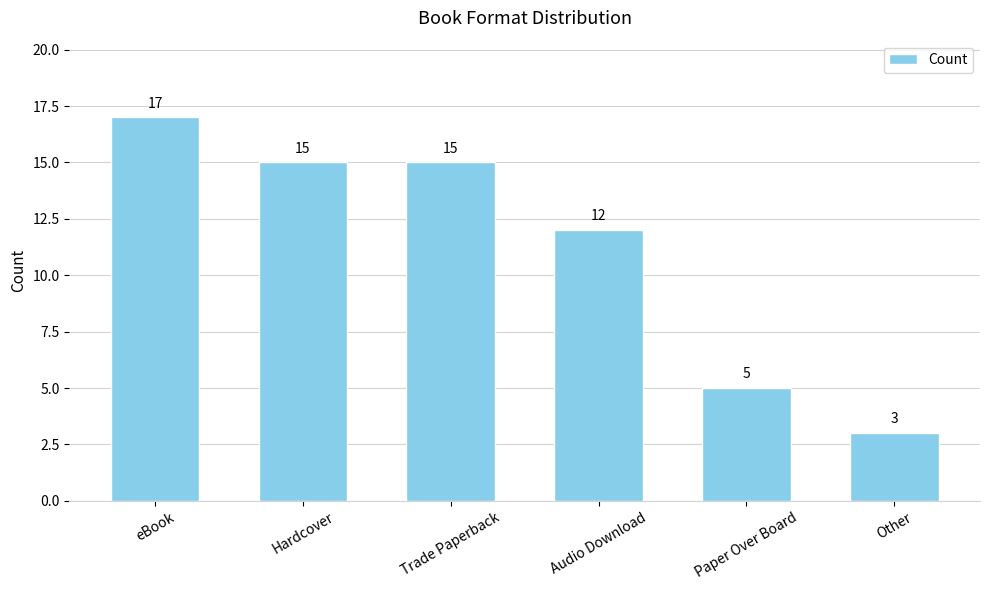

At which label does the data first exceed 15?

eBook